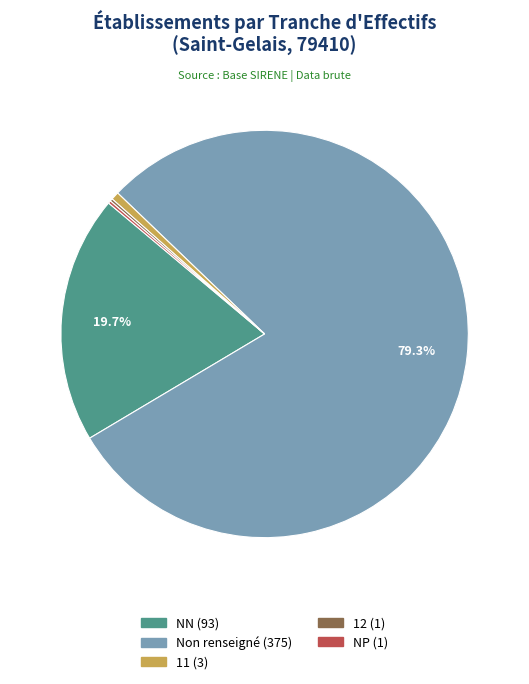

Is there a majority slice in this chart?

Yes